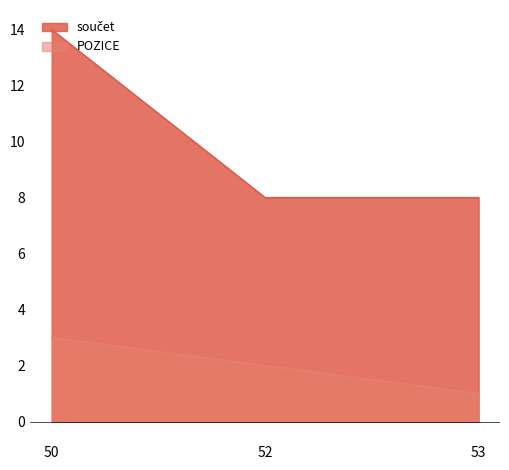

Does the chart have visible grid lines?

No